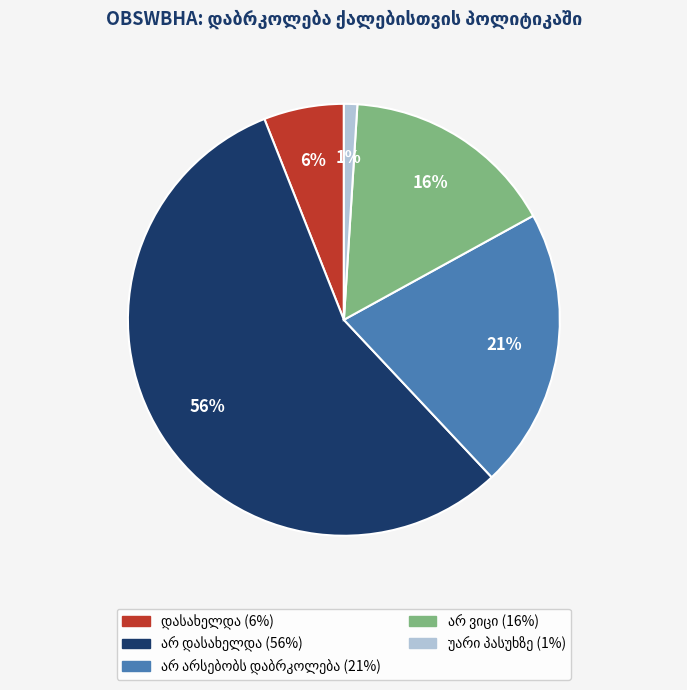

Is there any slice that represents more than half of the pie?

Yes